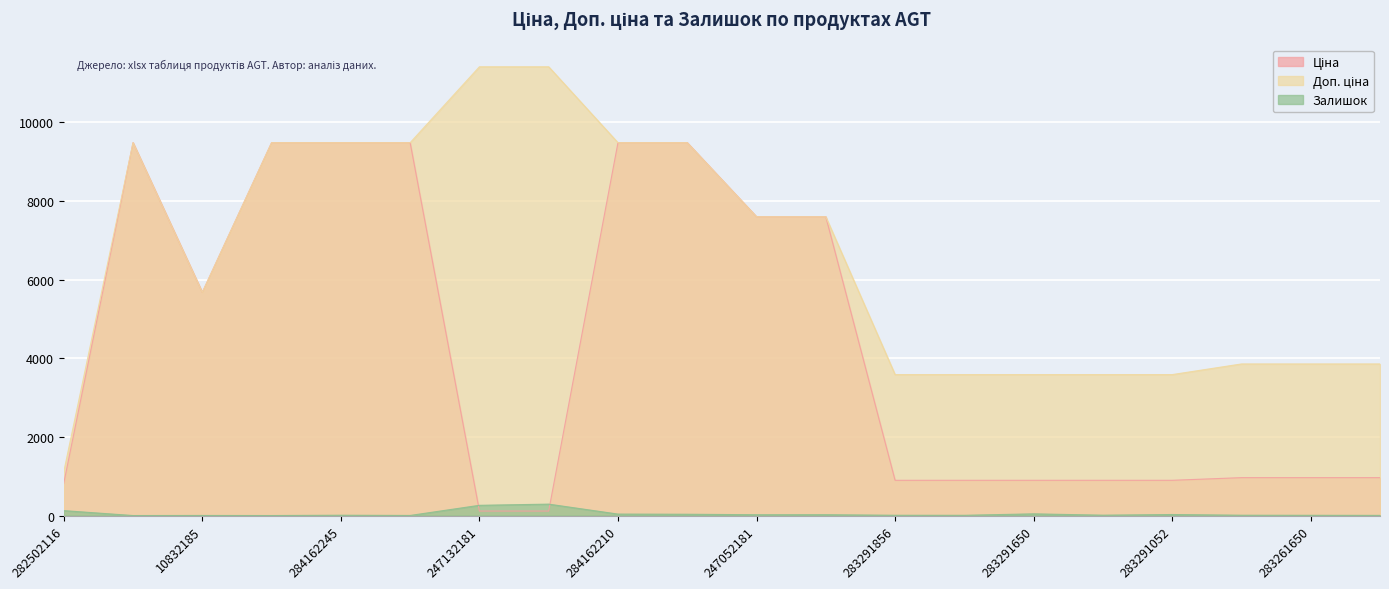

True or false: Доп. ціна and Ціна cross at least once.

False